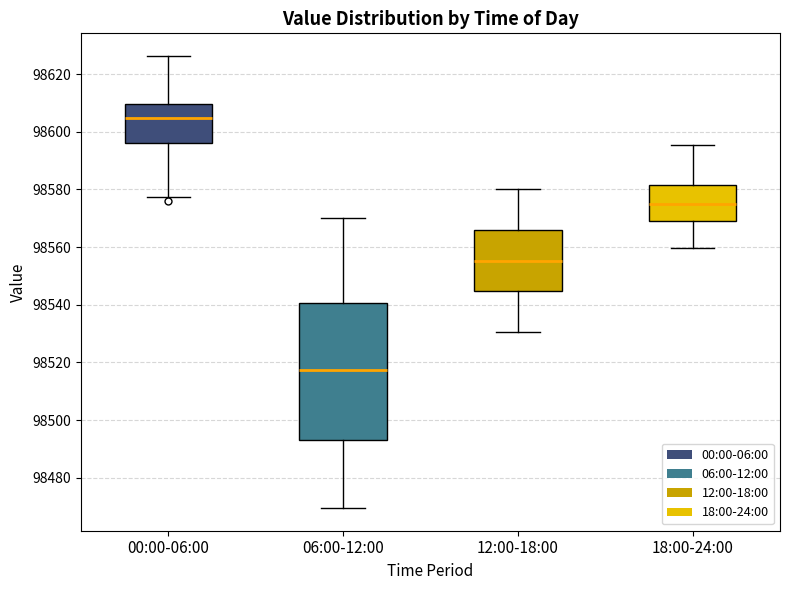

Reading left to right, transcribe this box plot: for each box, give where its median line is, the range the box spans, and where its two whiskers end, as read against the y-axis. The values are not printed on the chart, so give them approximately, as read against the axis.

00:00-06:00: median 98604, box 98596 to 98610, whiskers 98578 to 98626
06:00-12:00: median 98518, box 98494 to 98540, whiskers 98470 to 98570
12:00-18:00: median 98556, box 98544 to 98566, whiskers 98530 to 98580
18:00-24:00: median 98574, box 98570 to 98582, whiskers 98560 to 98596